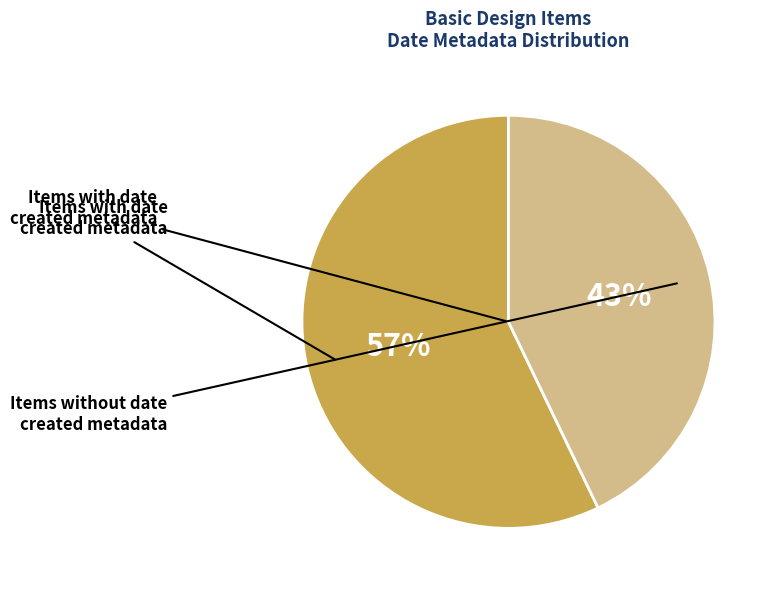

Is there a majority slice in this chart?

Yes